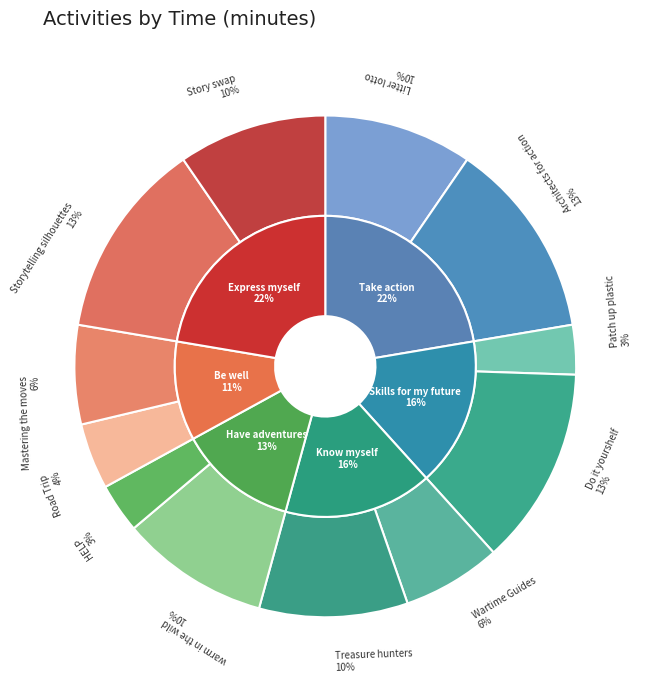

Does Storytelling silhouettes represent more than half of the total?

No